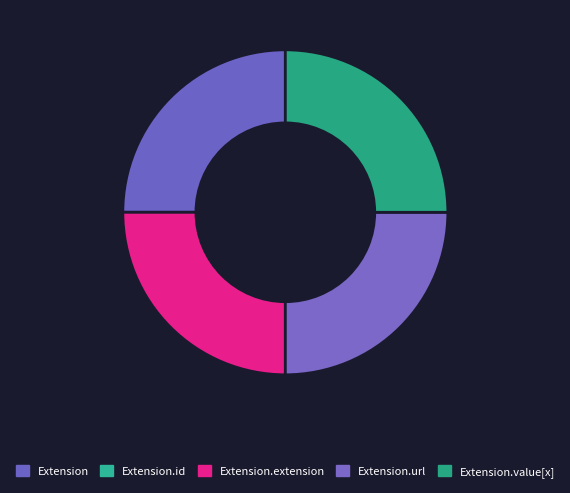

Count the number of slices in the pie.

5